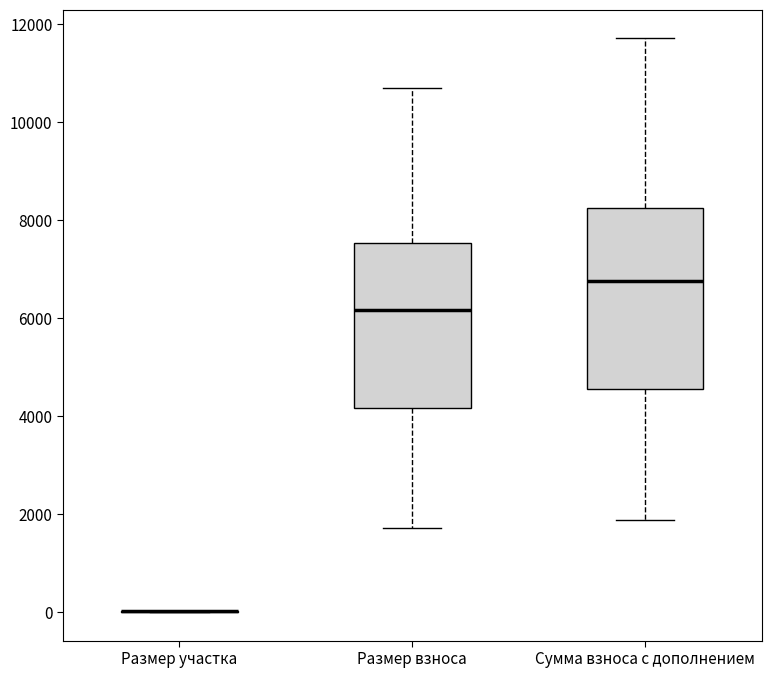

Where does the lower whisker of the box for Сумма взноса с дополнением end on the y-axis? The values are not printed on the chart, so give them approximately, as read against the axis.

1800